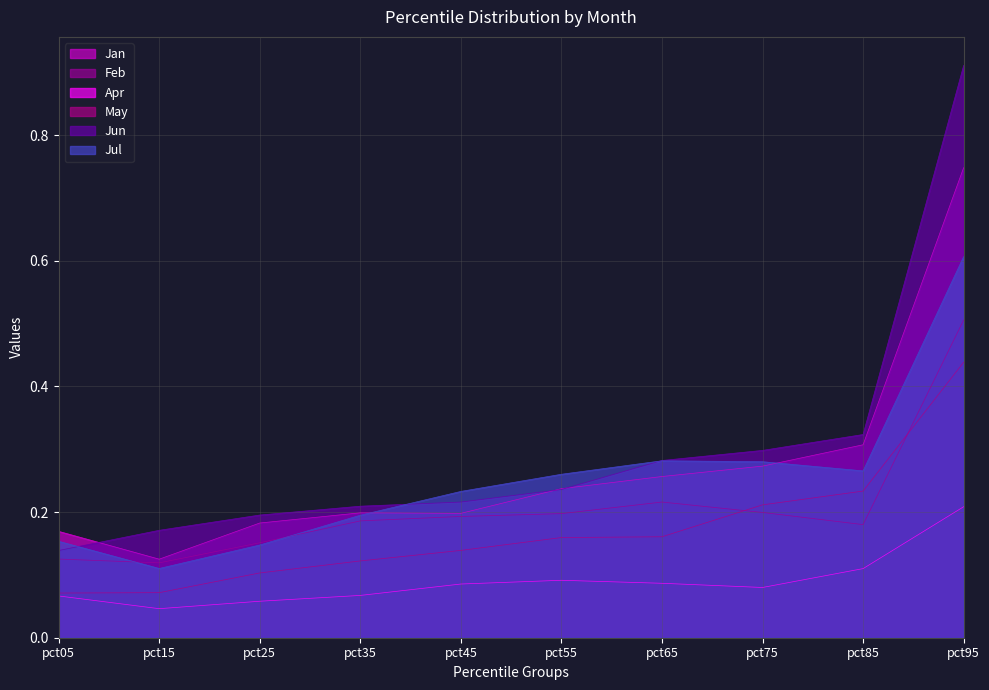

What is the total value across all series at pct95?

3.4